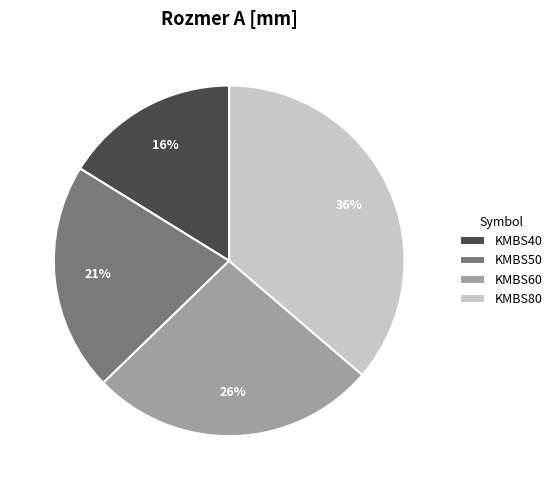

Does any single category account for the majority?

No